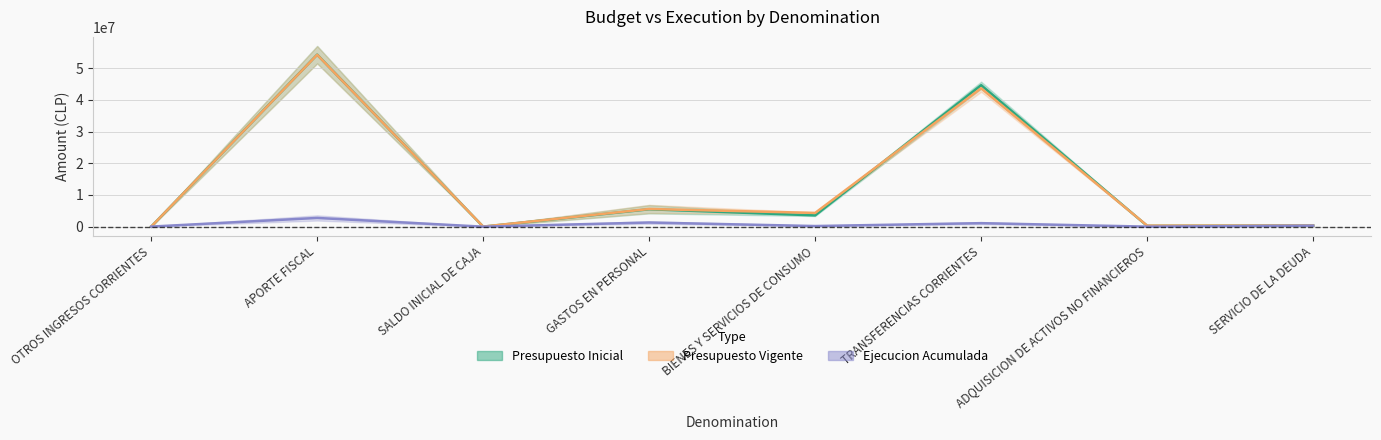

True or false: Presupuesto Inicial has more than 0 interior local peaks.

True